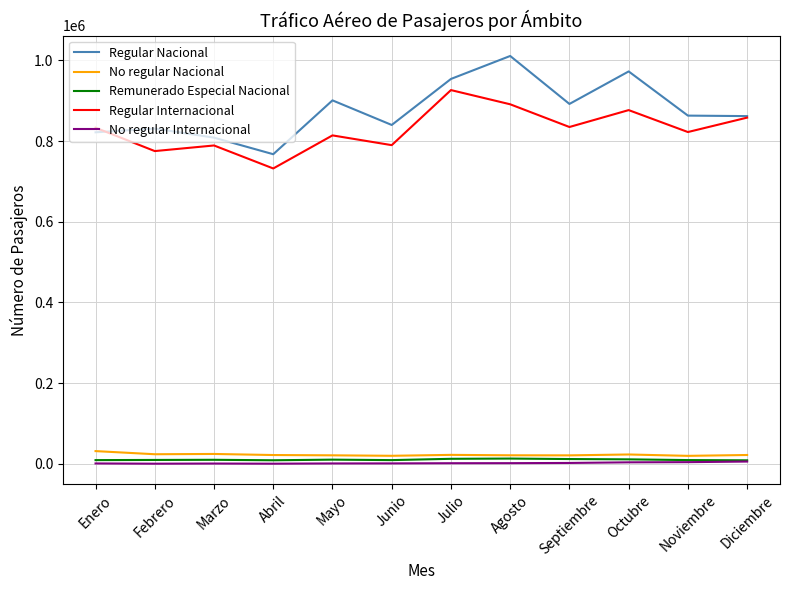

How many lines are shown in the chart?

5